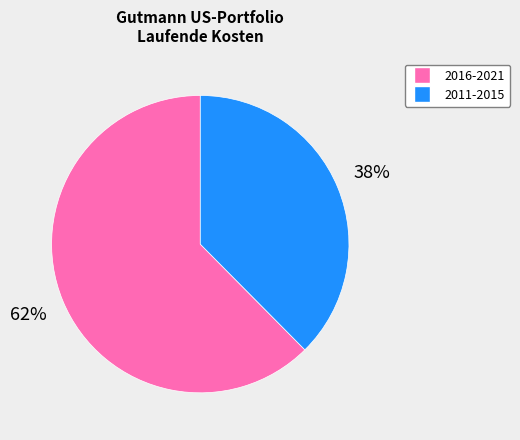

Count the number of slices in the pie.

2